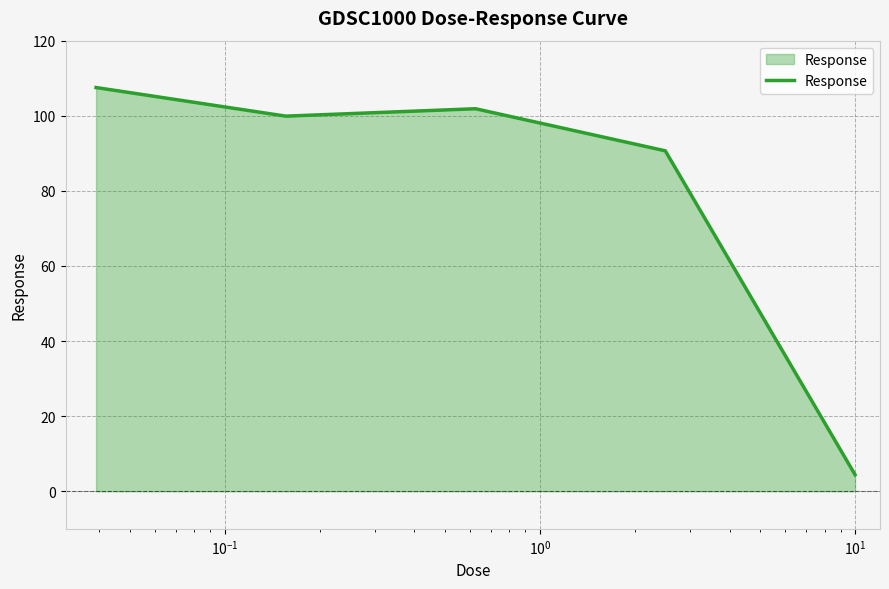

True or false: there are more than 1 points higher than both neighbors.

False